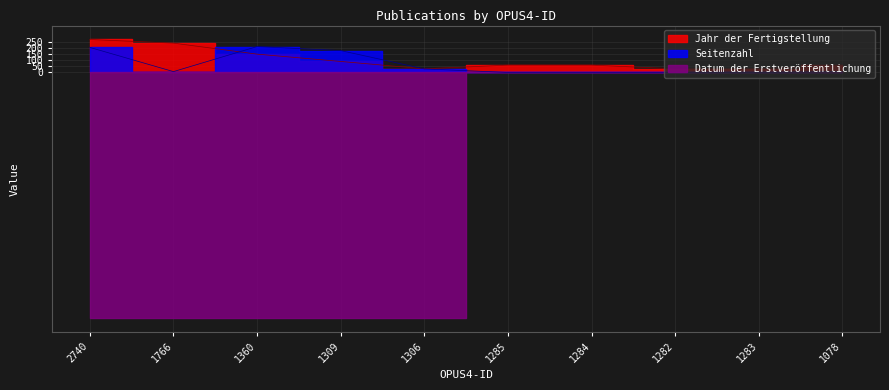

True or false: Jahr der Fertigstellung has more than 2 interior local peaks.

False